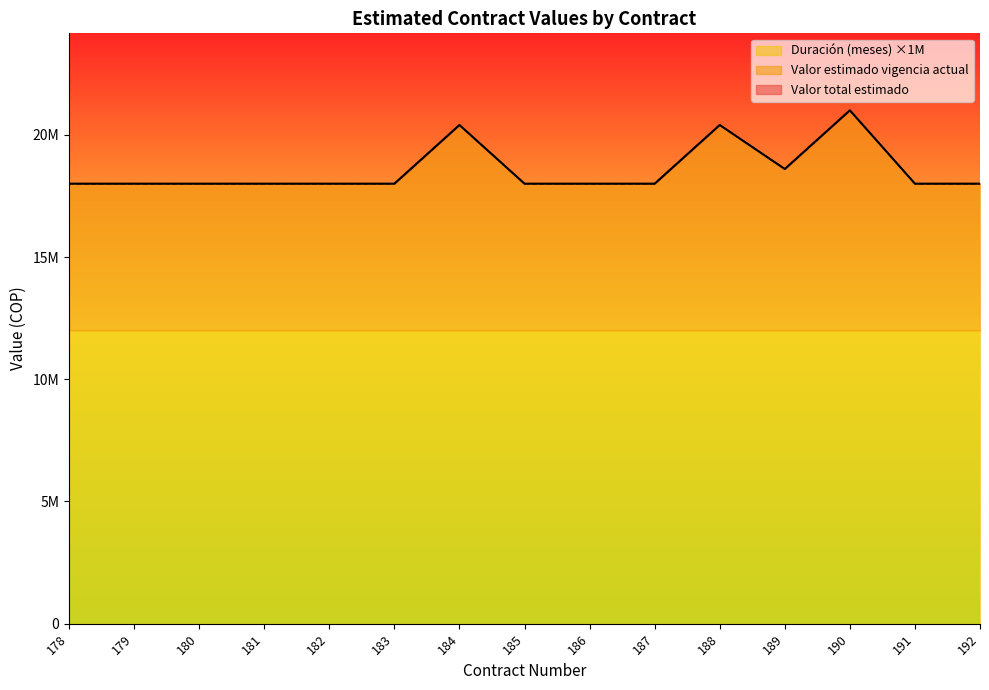

True or false: Valor estimado vigencia actual and Valor total estimado cross at least once.

False